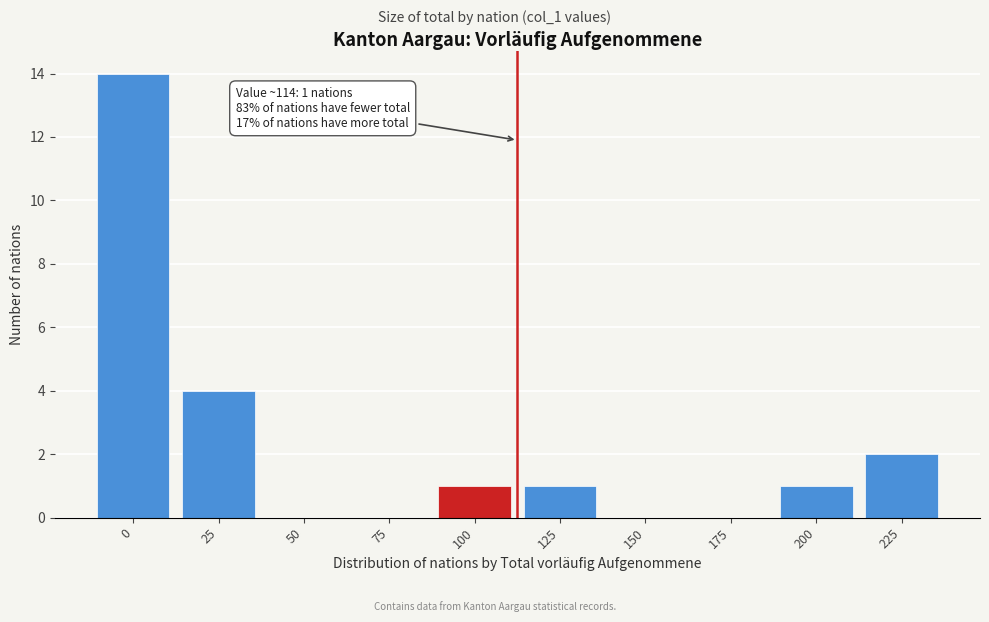

Reading left to right, transcribe all the data shown in this chart.

0=14	25=4	50=0	75=0	100=1	125=1	150=0	175=0	200=1	225=2